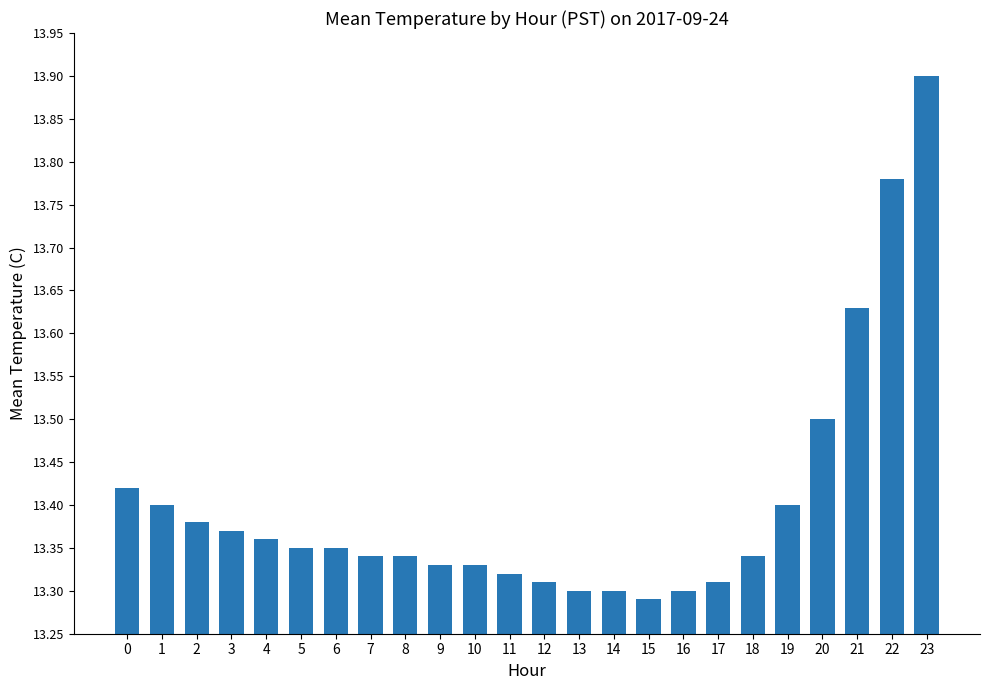

Which label corresponds to the smallest value in the chart?

15